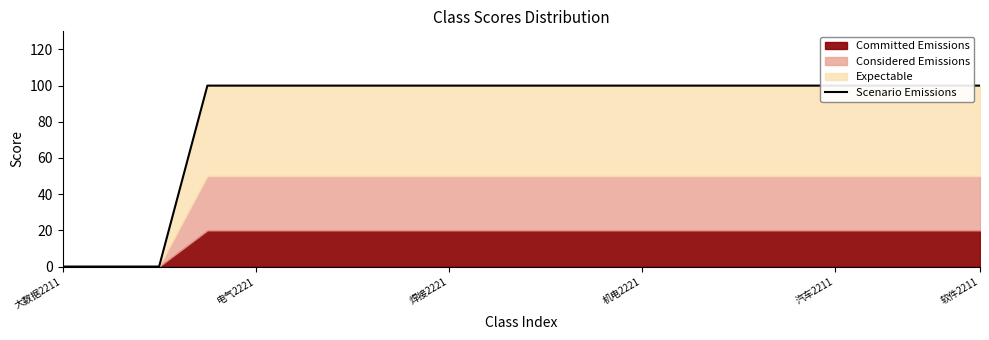

What is the average value?

85